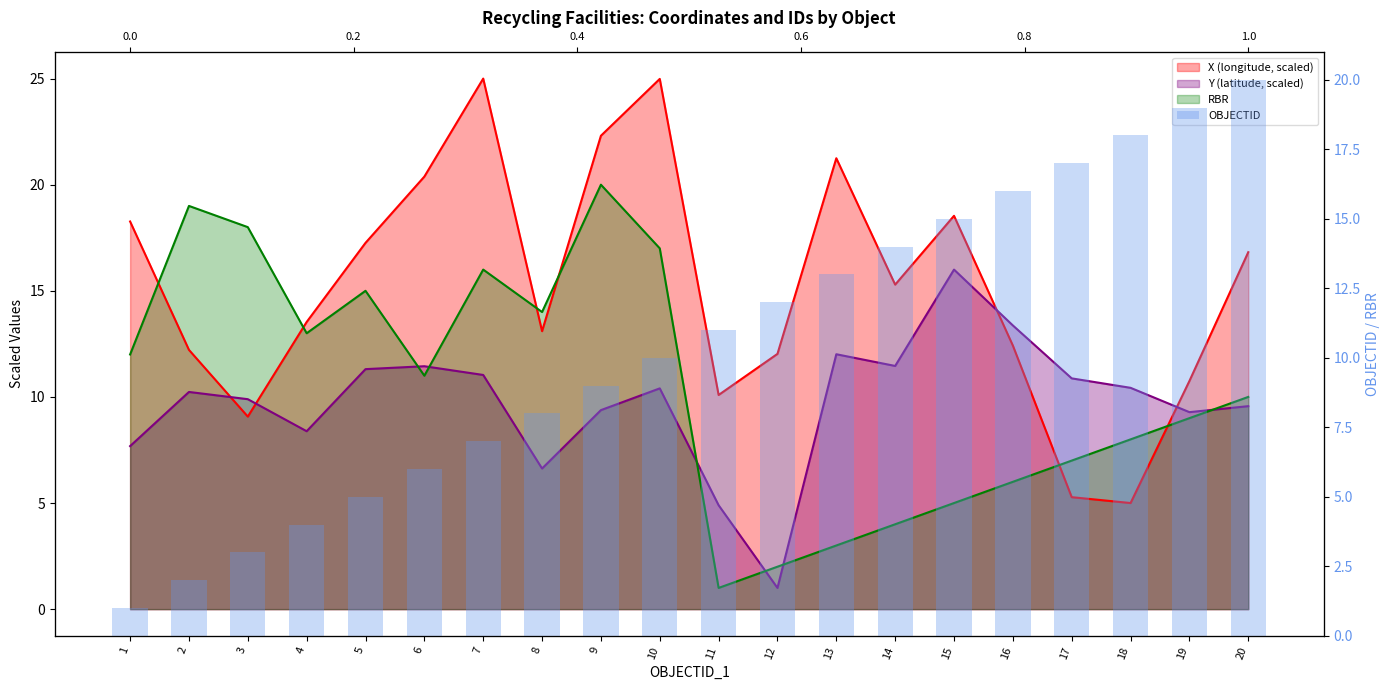

Are the bars horizontal?

No